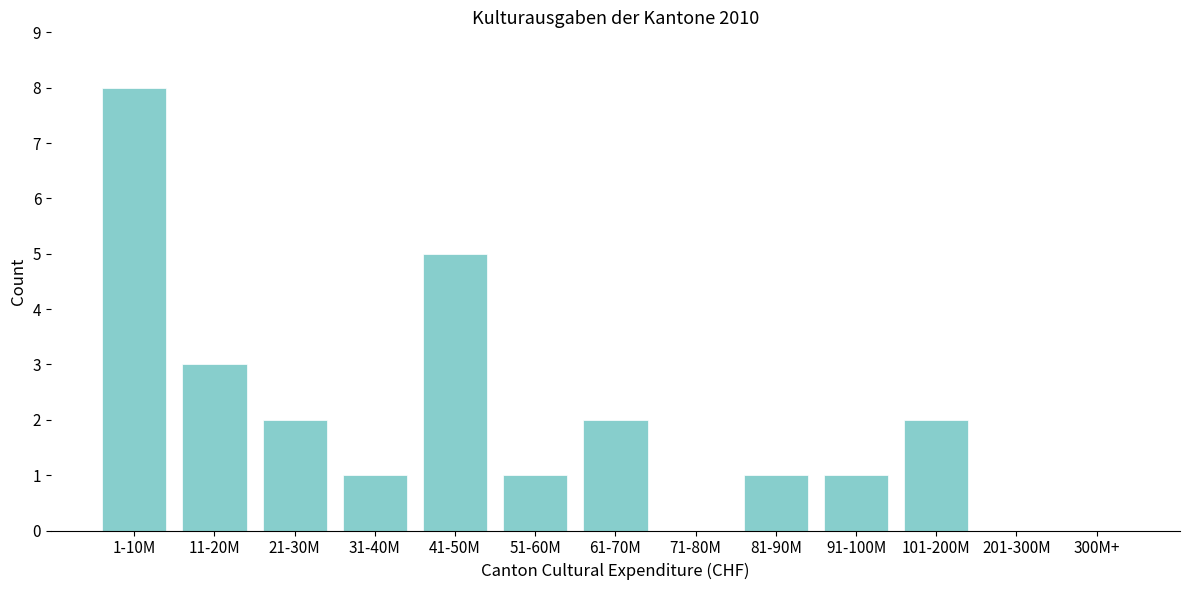

Reading right to left, list all the values displayed in this chart.

300M+=0	201-300M=0	101-200M=2	91-100M=1	81-90M=1	71-80M=0	61-70M=2	51-60M=1	41-50M=5	31-40M=1	21-30M=2	11-20M=3	1-10M=8